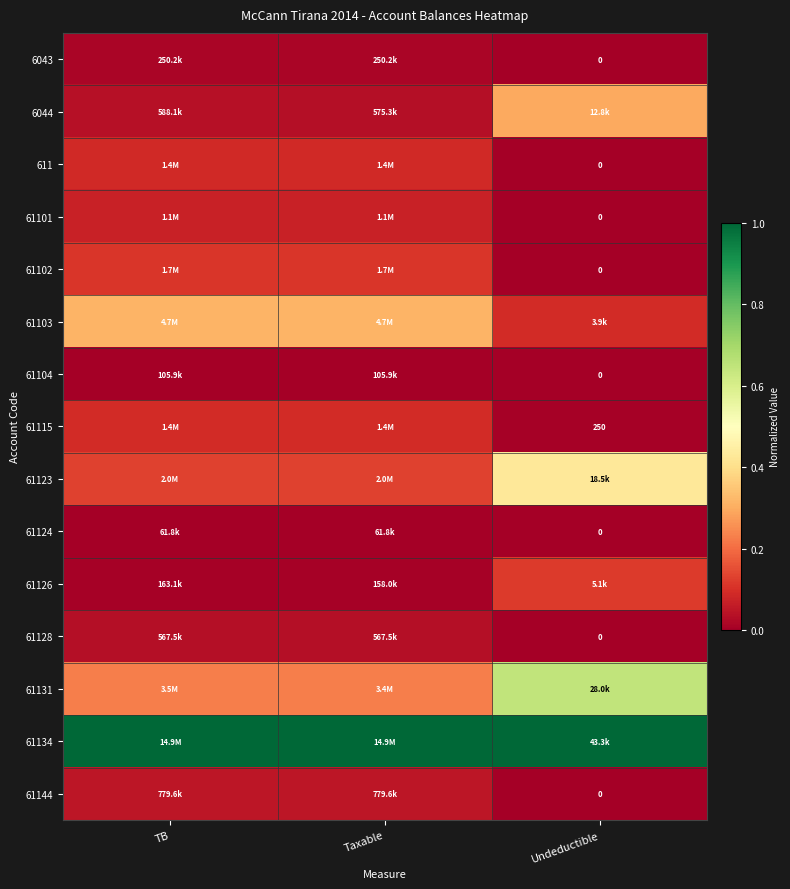

What is the maximum value for 61103?

0.3